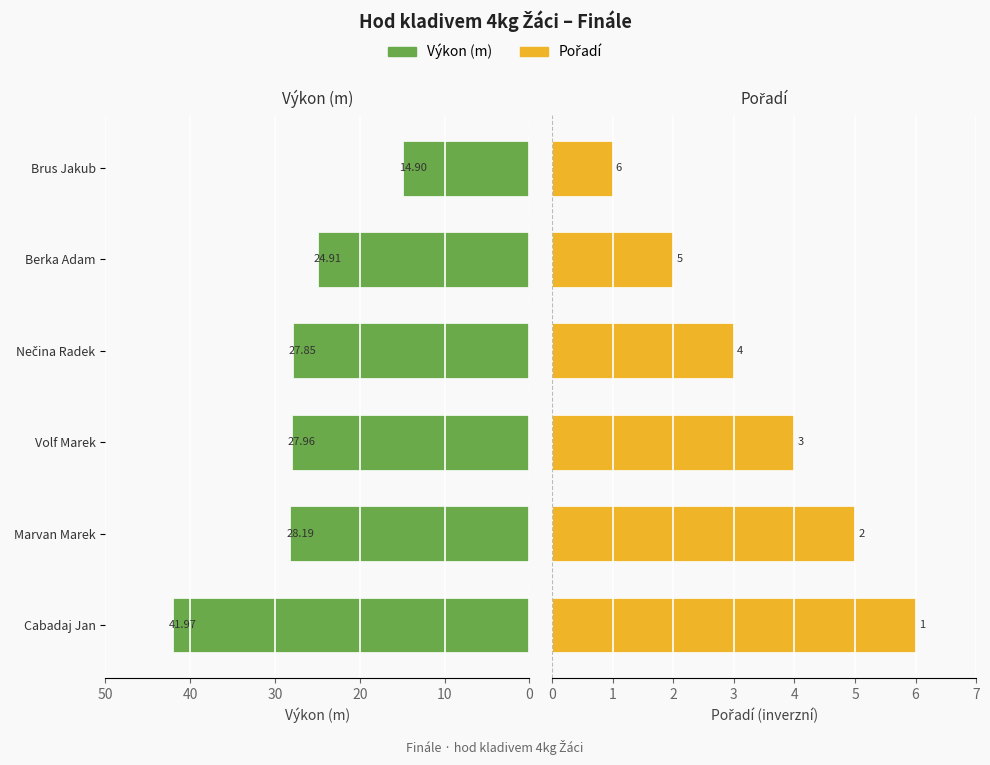

At how many categories does at least one series exceed 19?

5